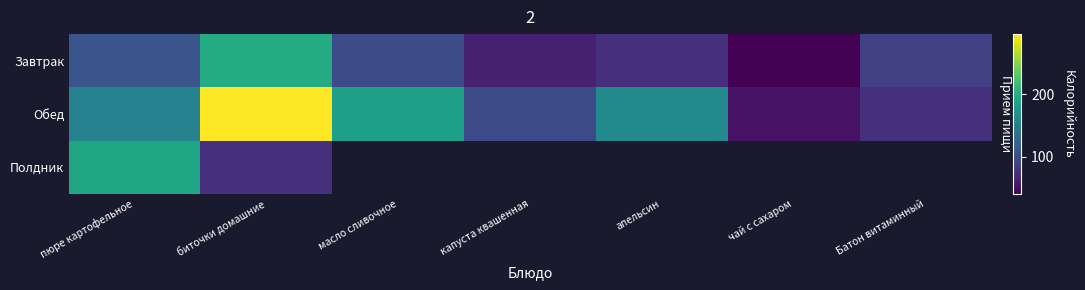

Which has a higher value, пюре картофельное or апельсин?

пюре картофельное